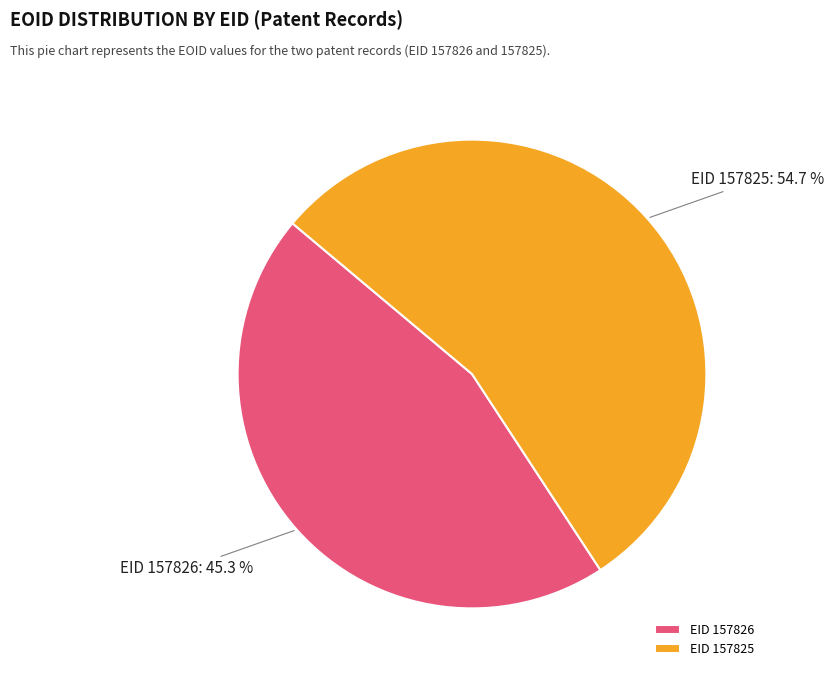

Approximately how many times larger is the value at EID 157826 compared to EID 157825?

0.8